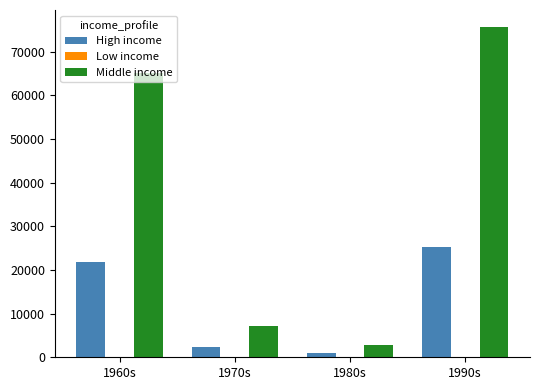

Which series has the largest total across all categories?

Middle income